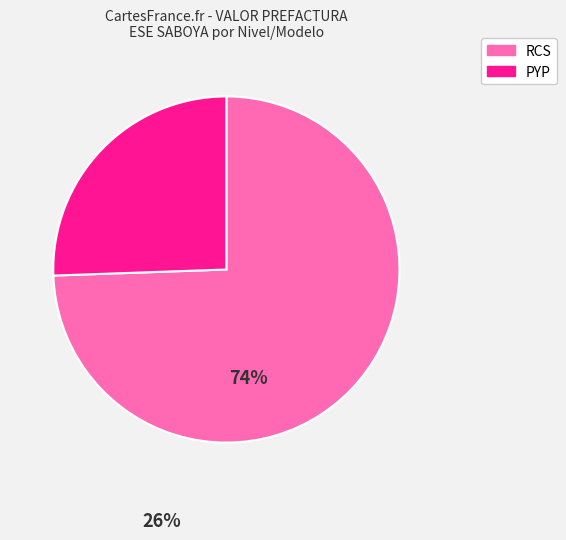

Does any single category account for the majority?

Yes